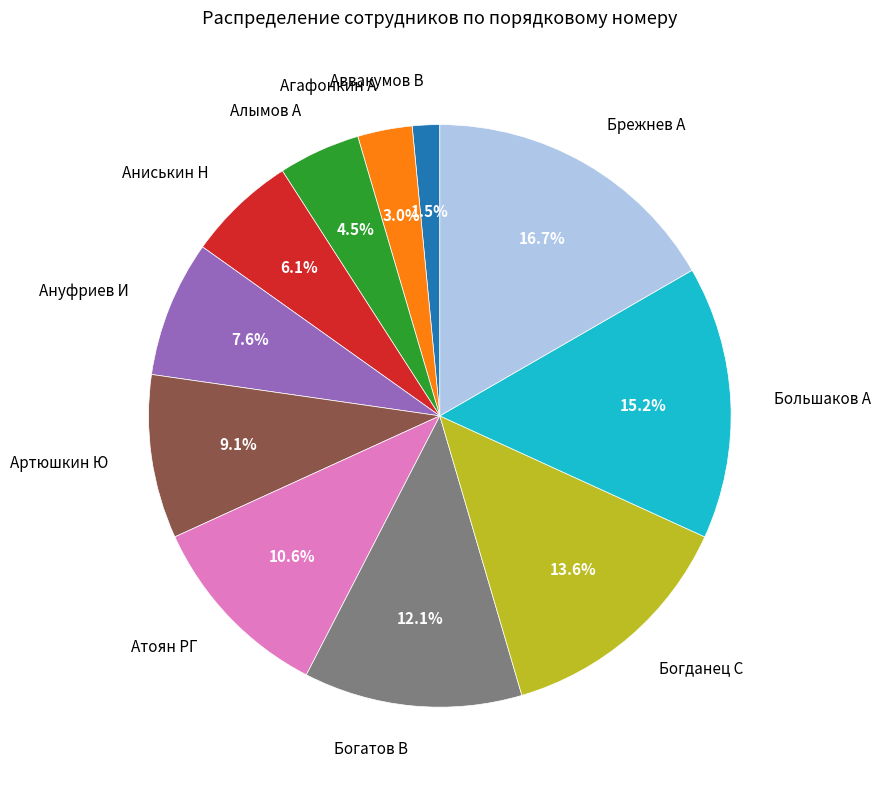

Count the number of slices in the pie.

11